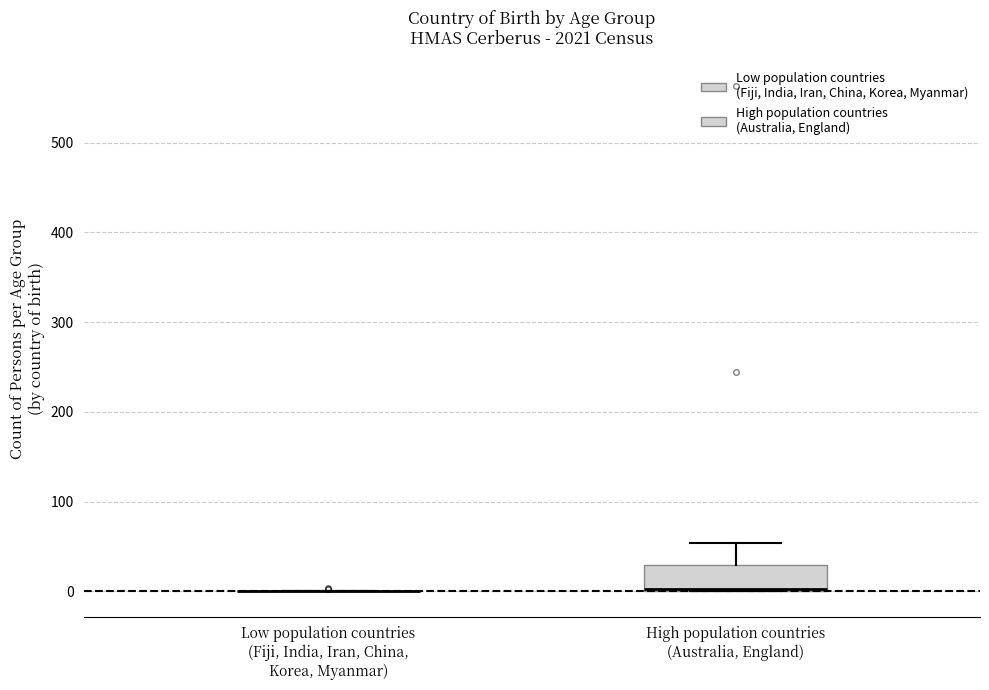

Reading left to right, transcribe this box plot: for each box, give where its median line is, the range the box spans, and where its two whiskers end, as read against the y-axis. The values are not printed on the chart, so give them approximately, as read against the axis.

Low population countries (Fiji, India, Iran, China, Korea, Myanmar): box collapsed to a line at 0, whiskers 0 to 0
High population countries (Australia, England): median 0, box 0 to 30, whiskers 0 to 50